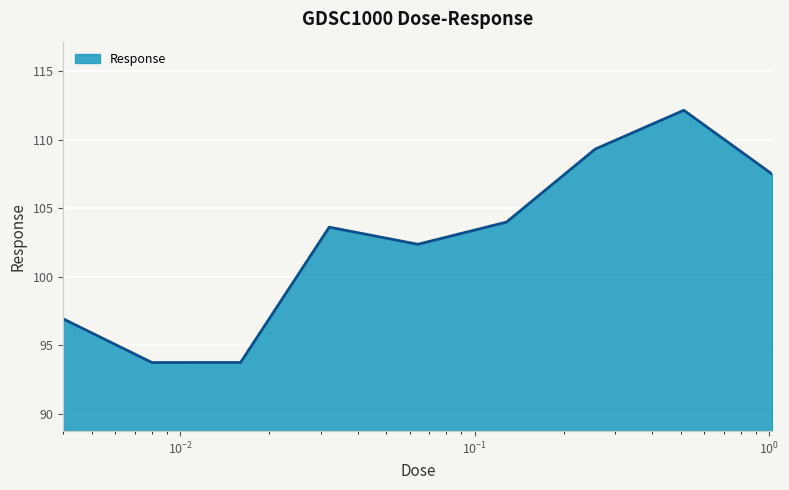

How many lines are shown in the chart?

1